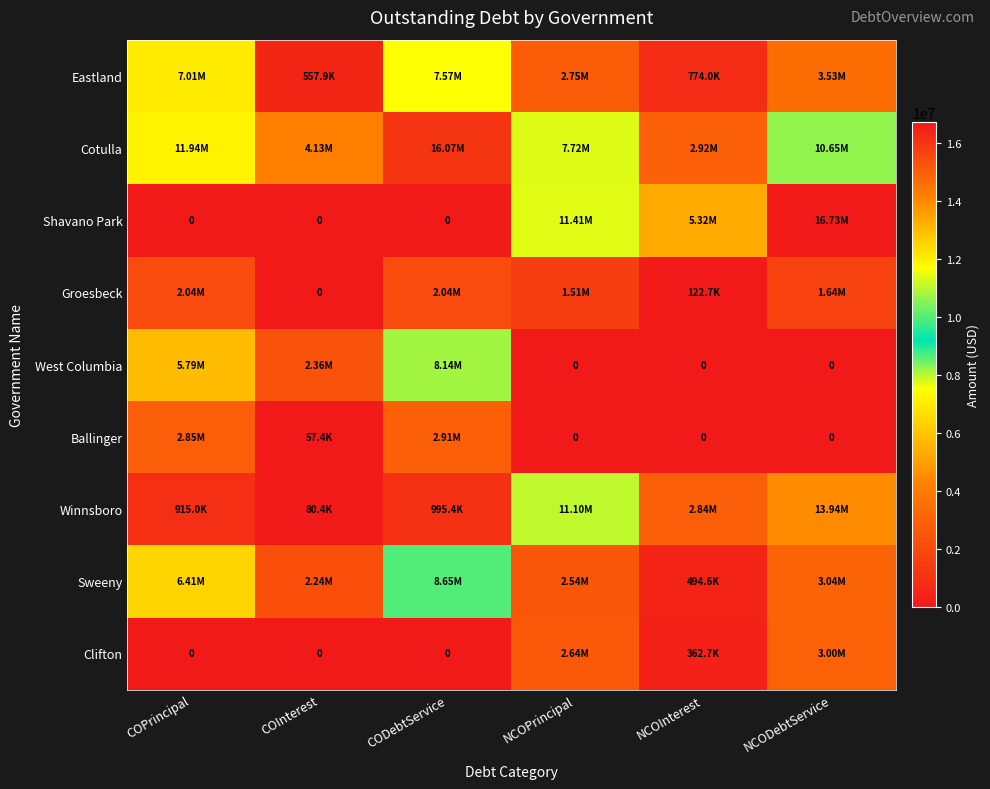

What is the sum of all Eastland values?

22193713.8